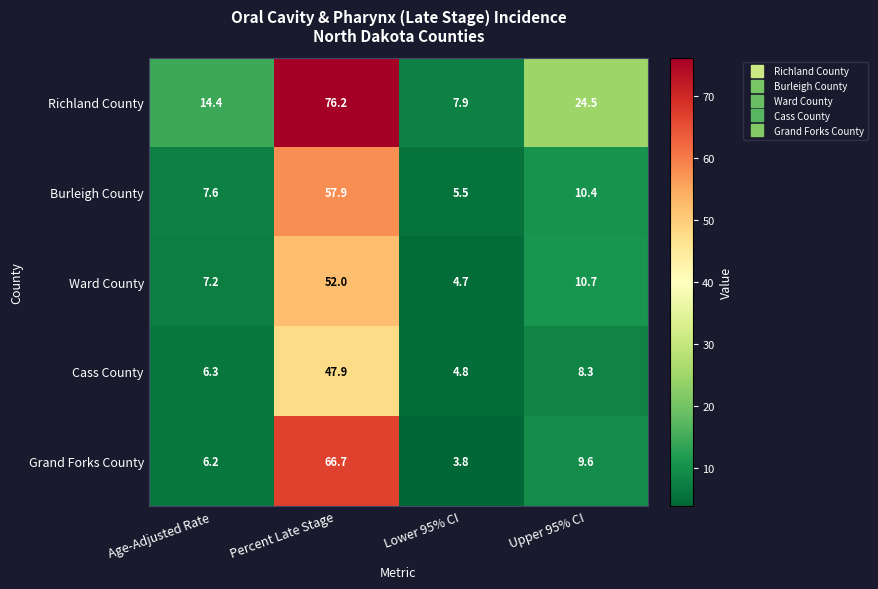

At which category is the sum across all series the highest?

Percent Late Stage